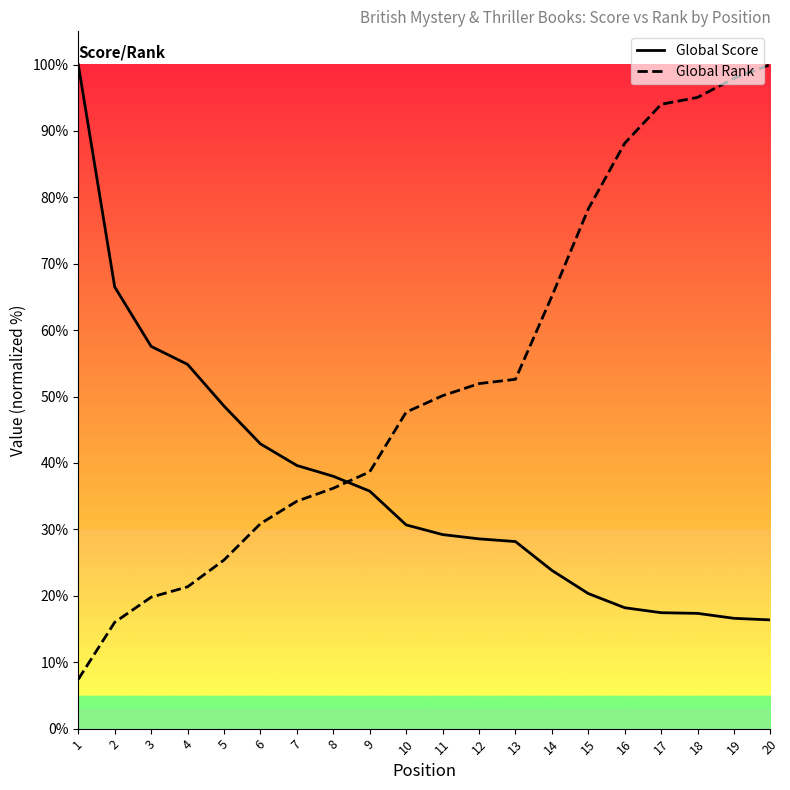

What is the difference between the maximum and minimum values in the Global Rank series?

92.6